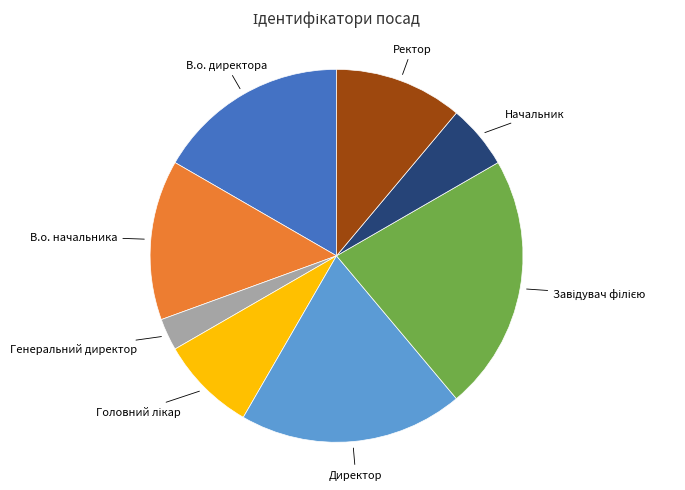

Does any single category account for the majority?

No